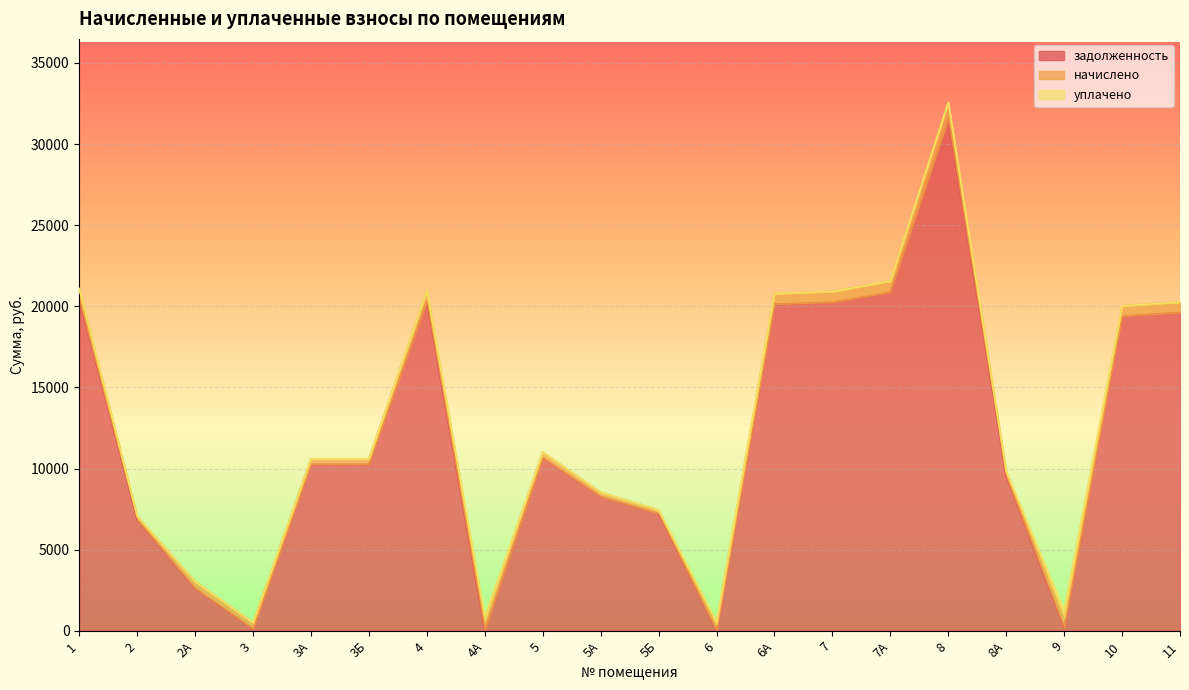

How many data points does each series have?

20